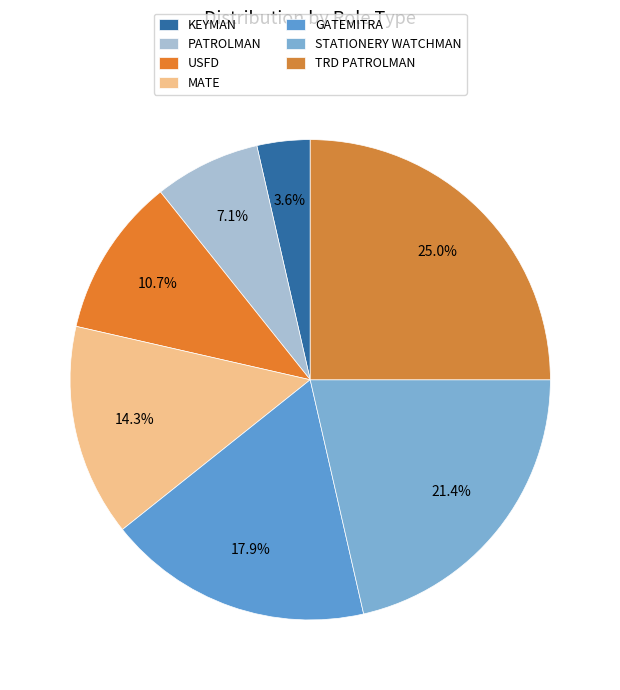

How many segments does this pie chart have?

7